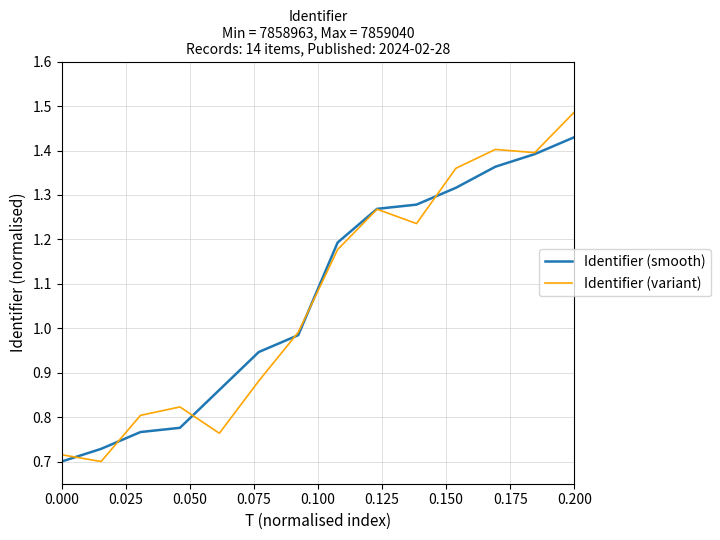

Rank the series by their maximum value, from highest to lowest.

Identifier (variant), Identifier (smooth)